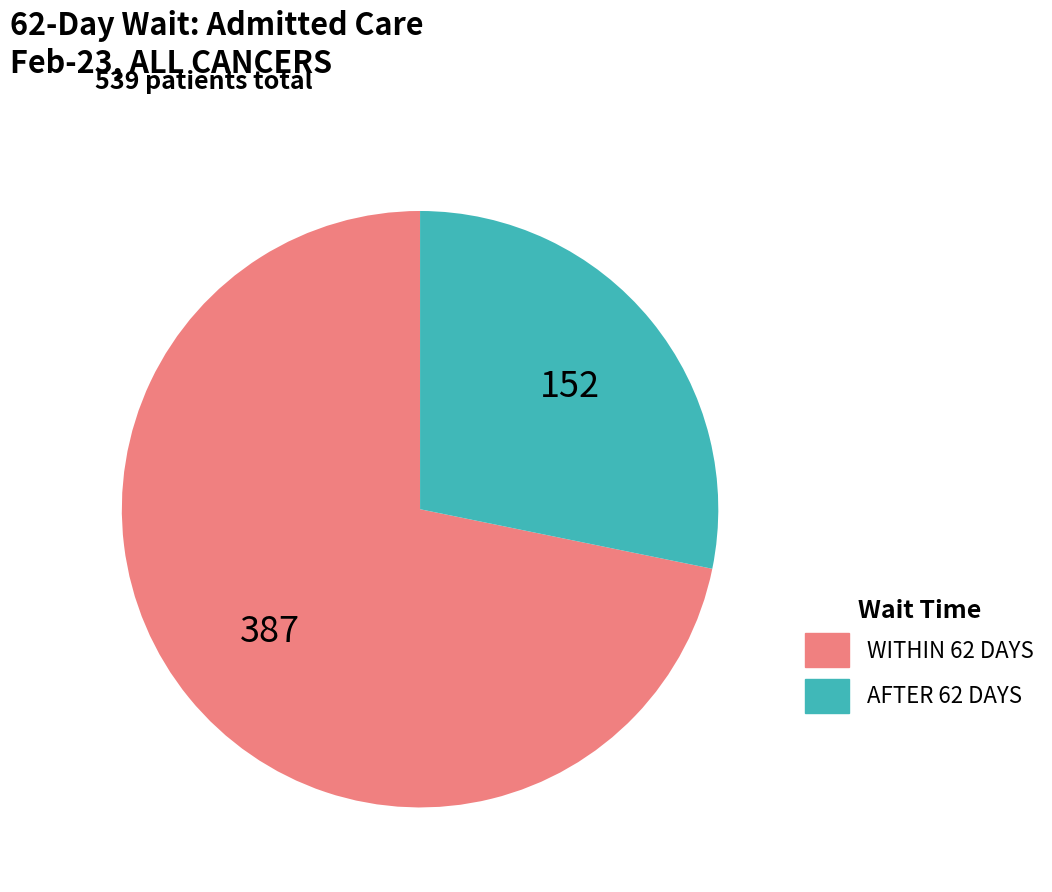

The AFTER 62 DAYS slice represents 28% of the pie. True or false?

True